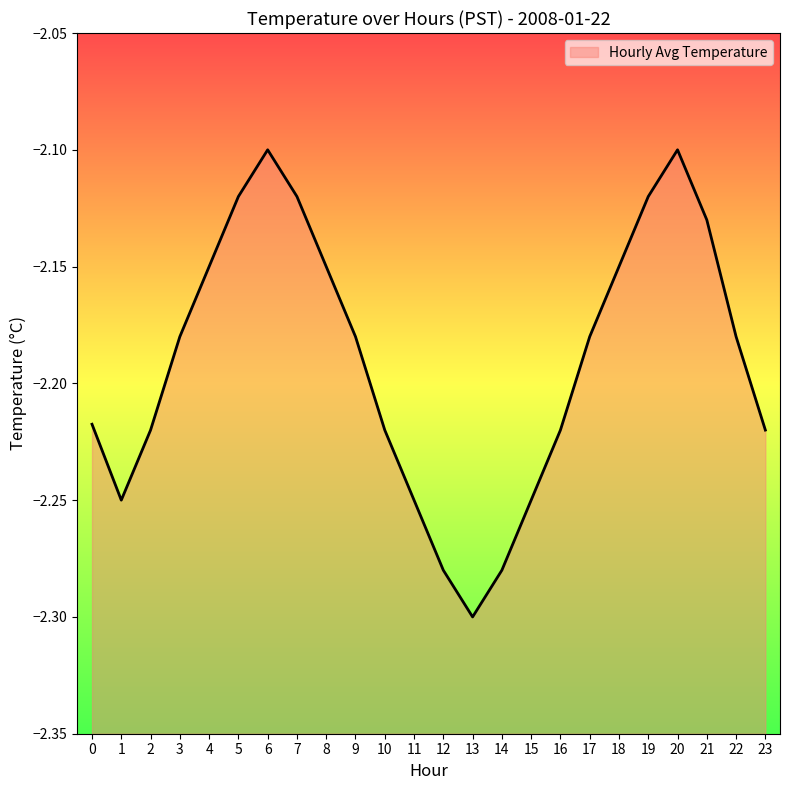

Between 8 and 19, which is larger?

19